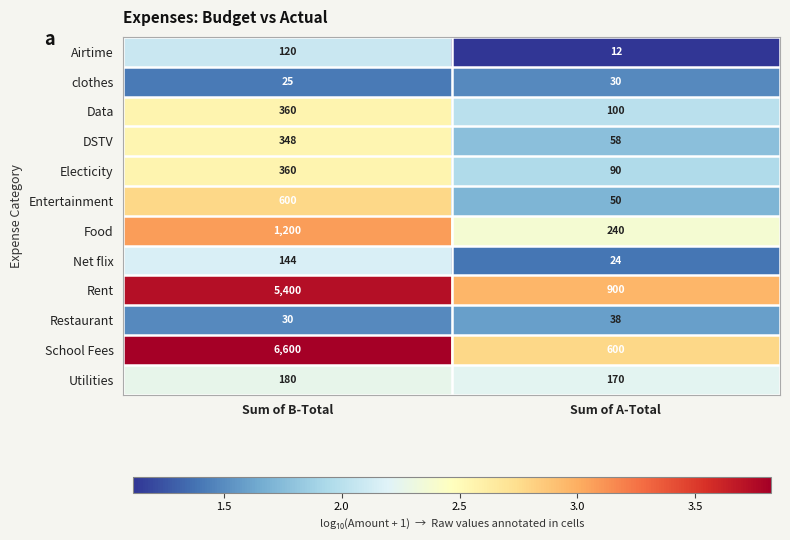

At which category is the sum across all series the highest?

Sum of B-Total